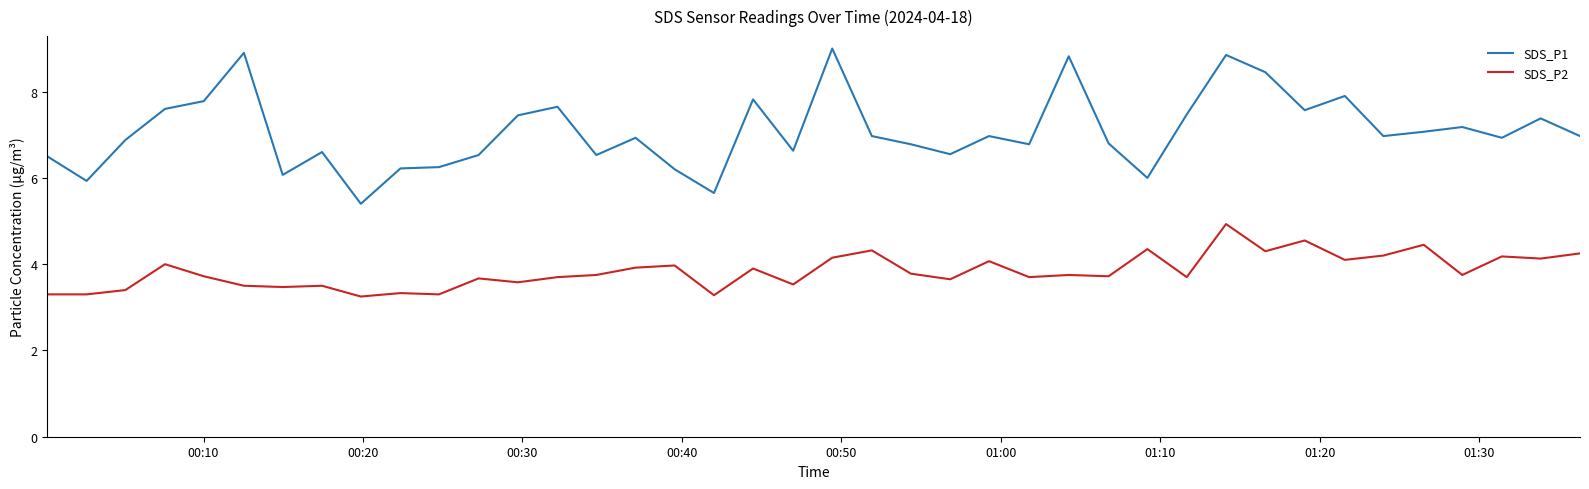

What is the difference between the maximum and minimum values in the SDS_P1 series?

3.6